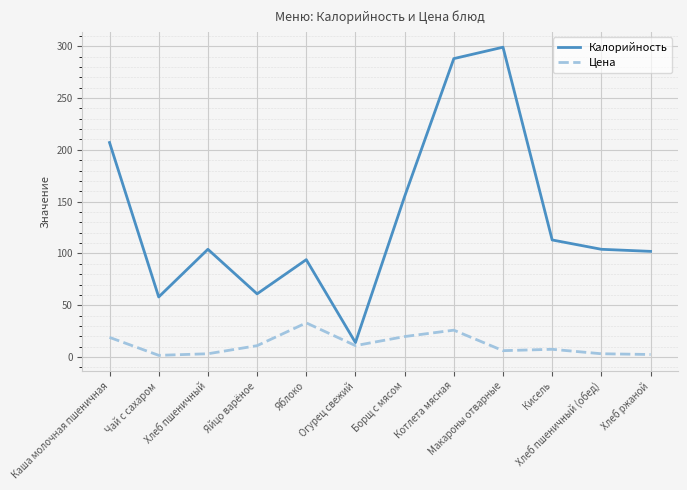

What position from the left is Борщ с мясом?

7